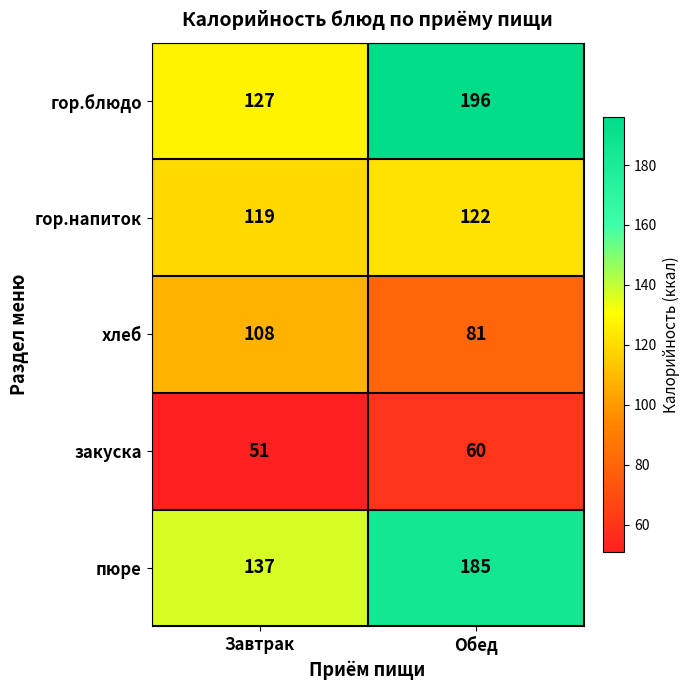

True or false: гор.напиток has a value of 119 at Завтрак.

True